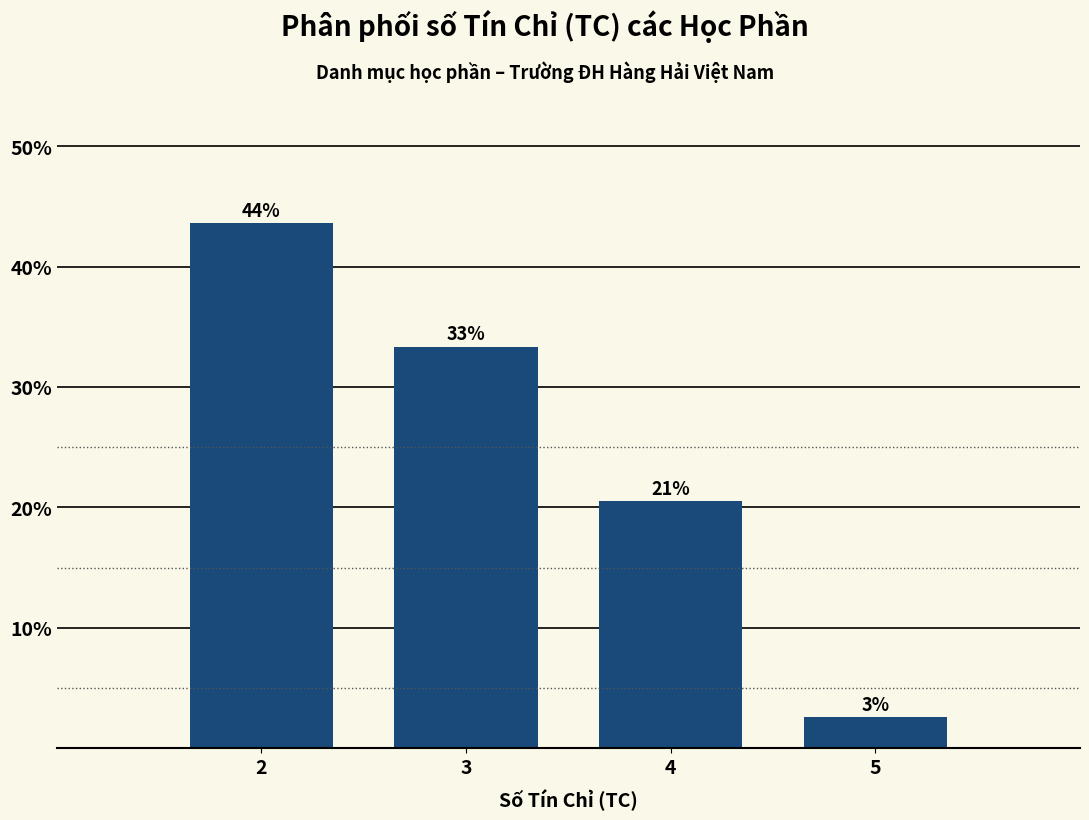

Are the bars horizontal?

No